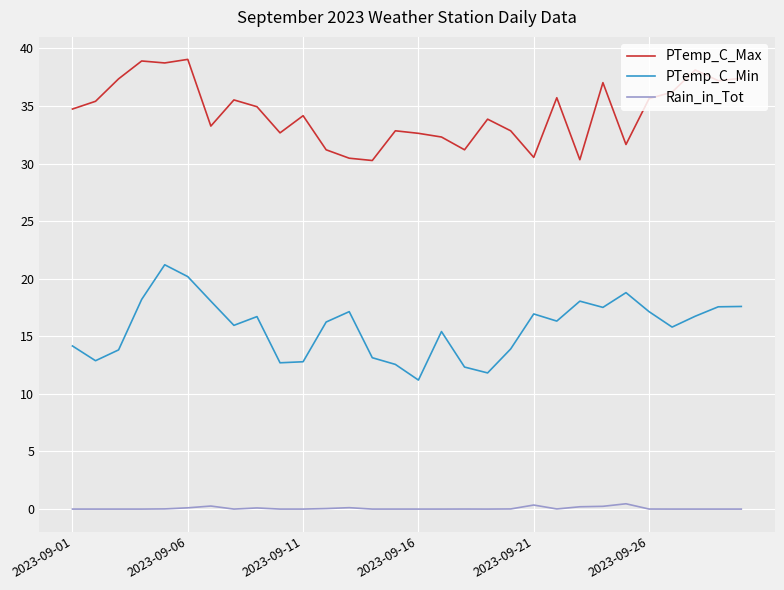

What is the difference between the maximum and minimum values in the PTemp_C_Max series?

8.8